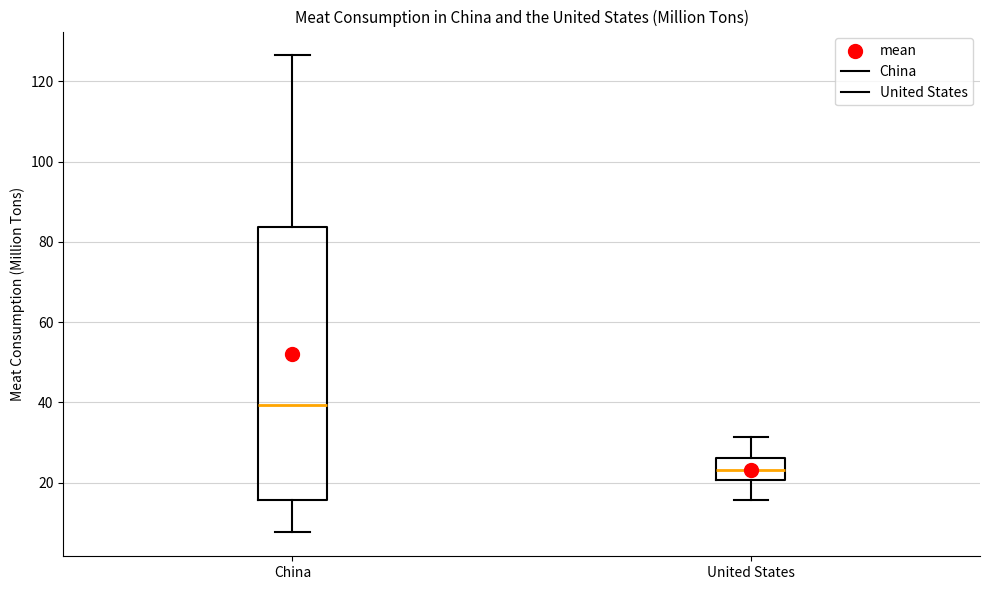

Which box is the tallest, from its lower edge to its upper edge?

China